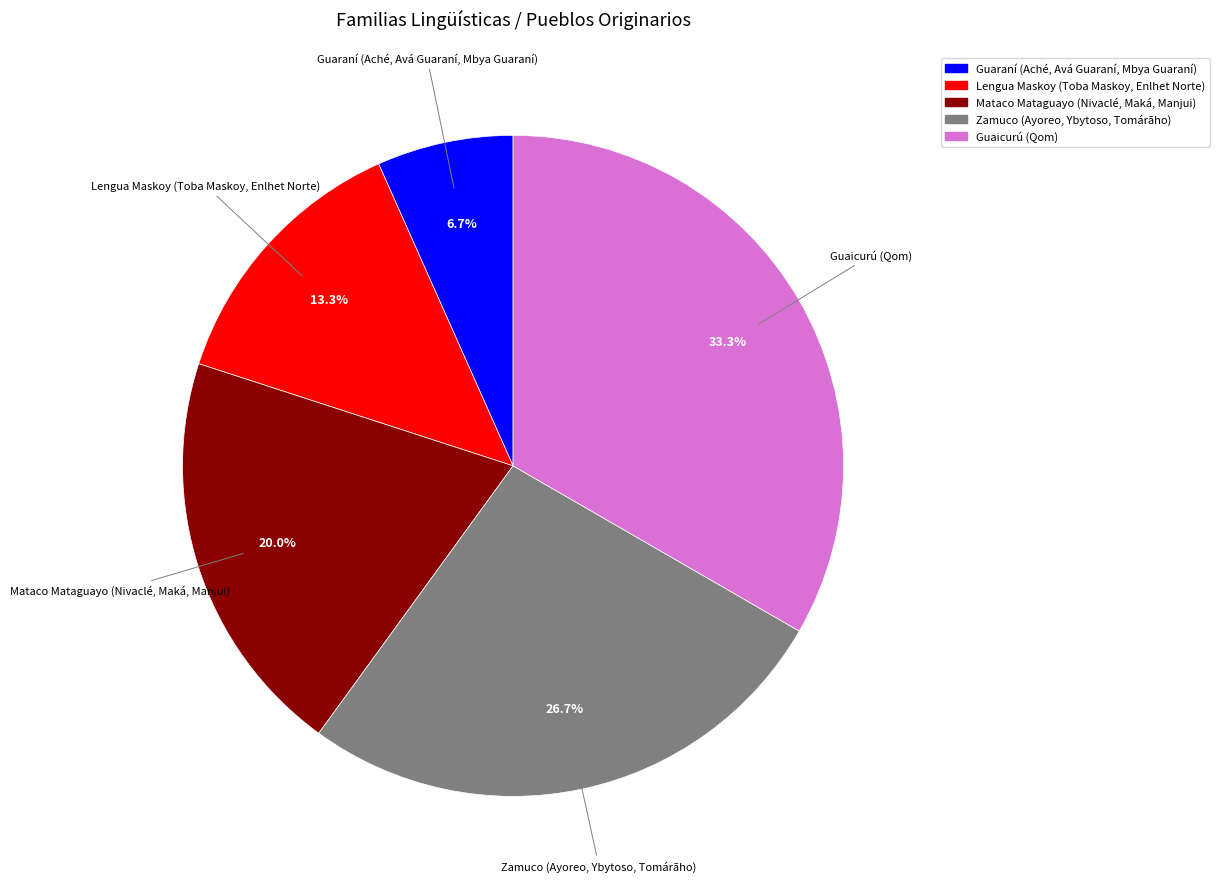

To the nearest percent, what portion does Zamuco (Ayoreo, Ybytoso, Tomárãho) represent?

27%